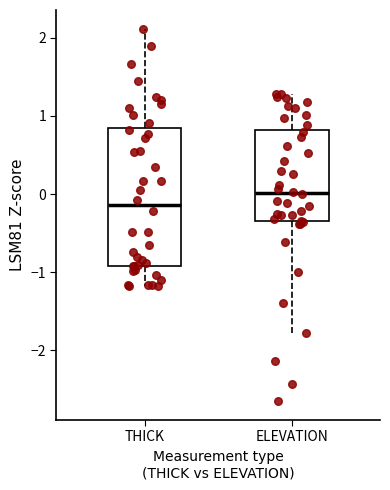

Reading left to right, transcribe this box plot: for each box, give where its median line is, the range the box spans, and where its two whiskers end, as read against the y-axis. The values are not printed on the chart, so give them approximately, as read against the axis.

THICK: median -0.1, box -0.9 to 0.8, whiskers -1.2 to 2.1
ELEVATION: median 0.0, box -0.3 to 0.8, whiskers -1.8 to 1.3